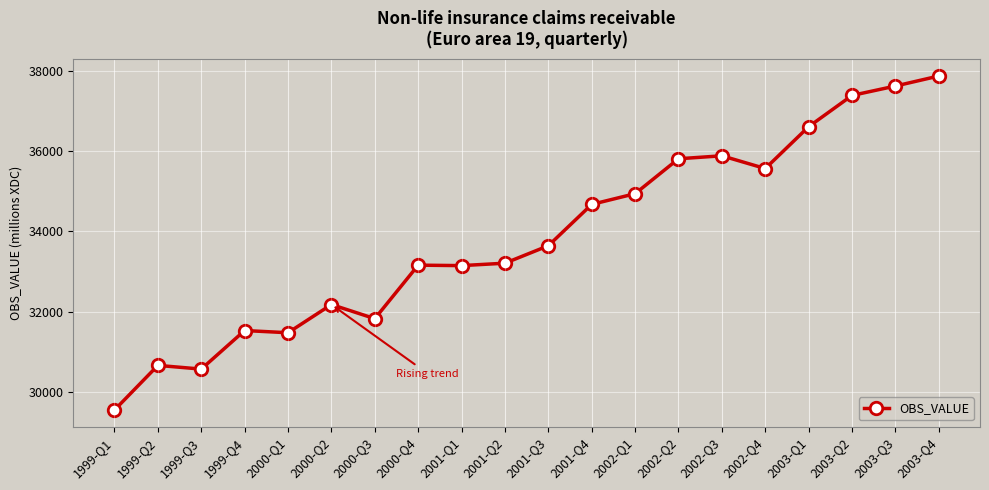

What is the difference between the second highest and minimum values?

8084.0